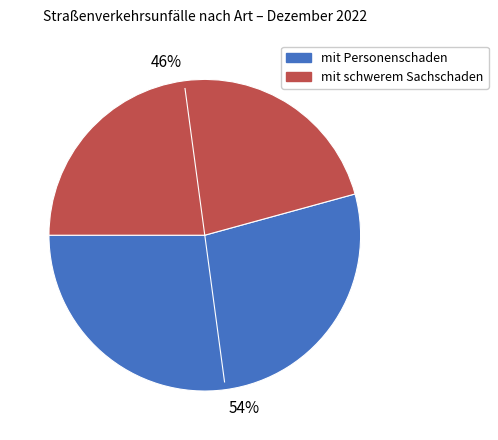

Rank the categories by value from lowest to highest.

46%, 54%